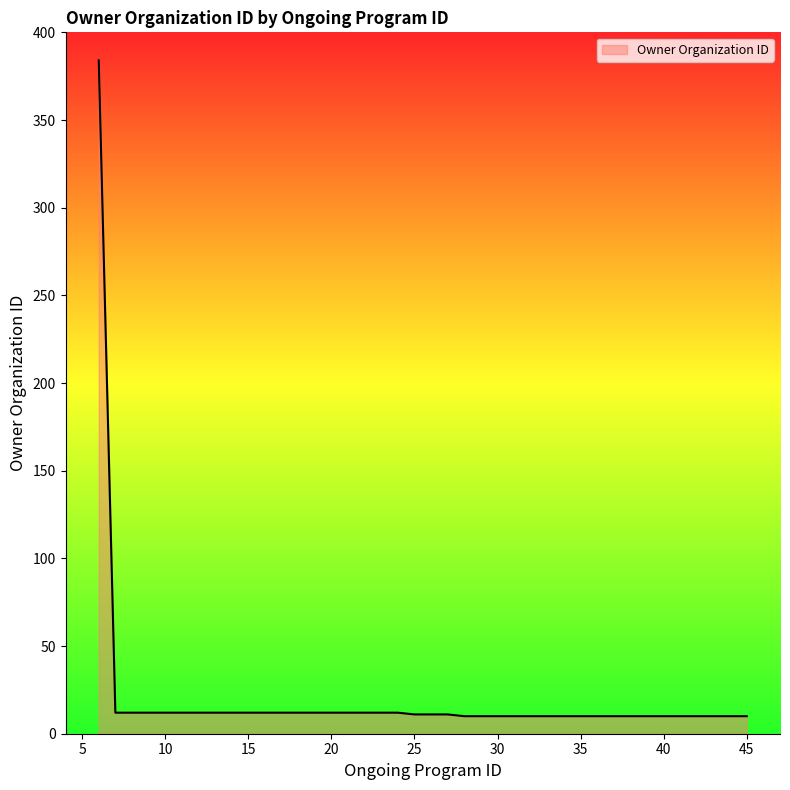

What is the smallest value displayed?

10